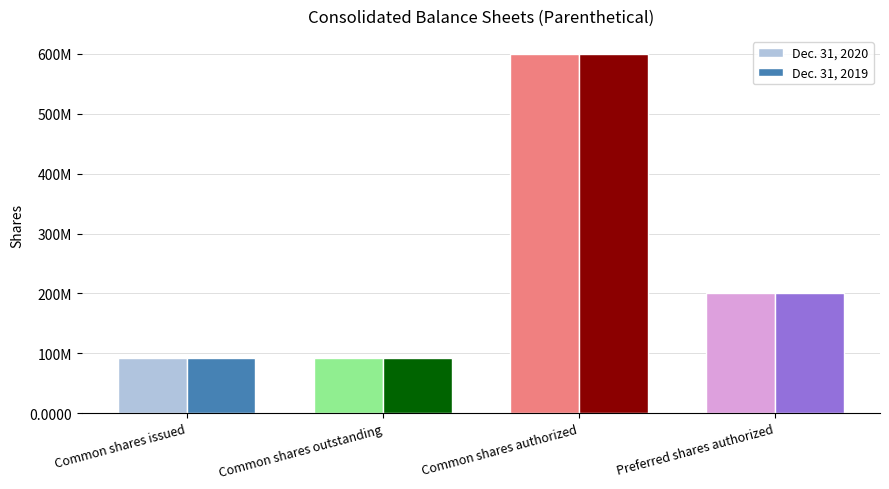

At which category does the chart reach its peak across all series?

Common shares authorized